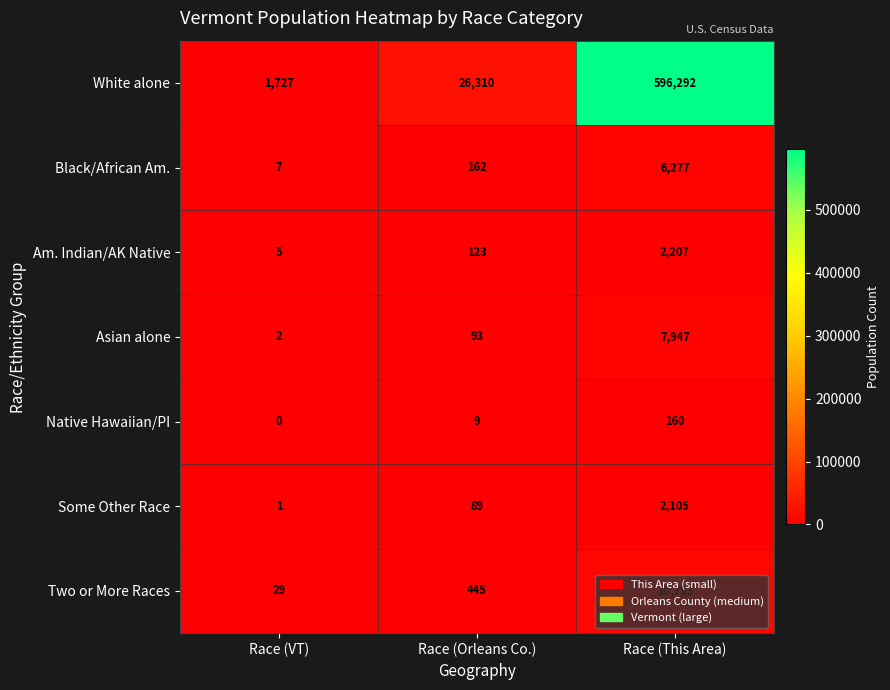

What is the total value across all series at Race (Orleans Co.)?

27231